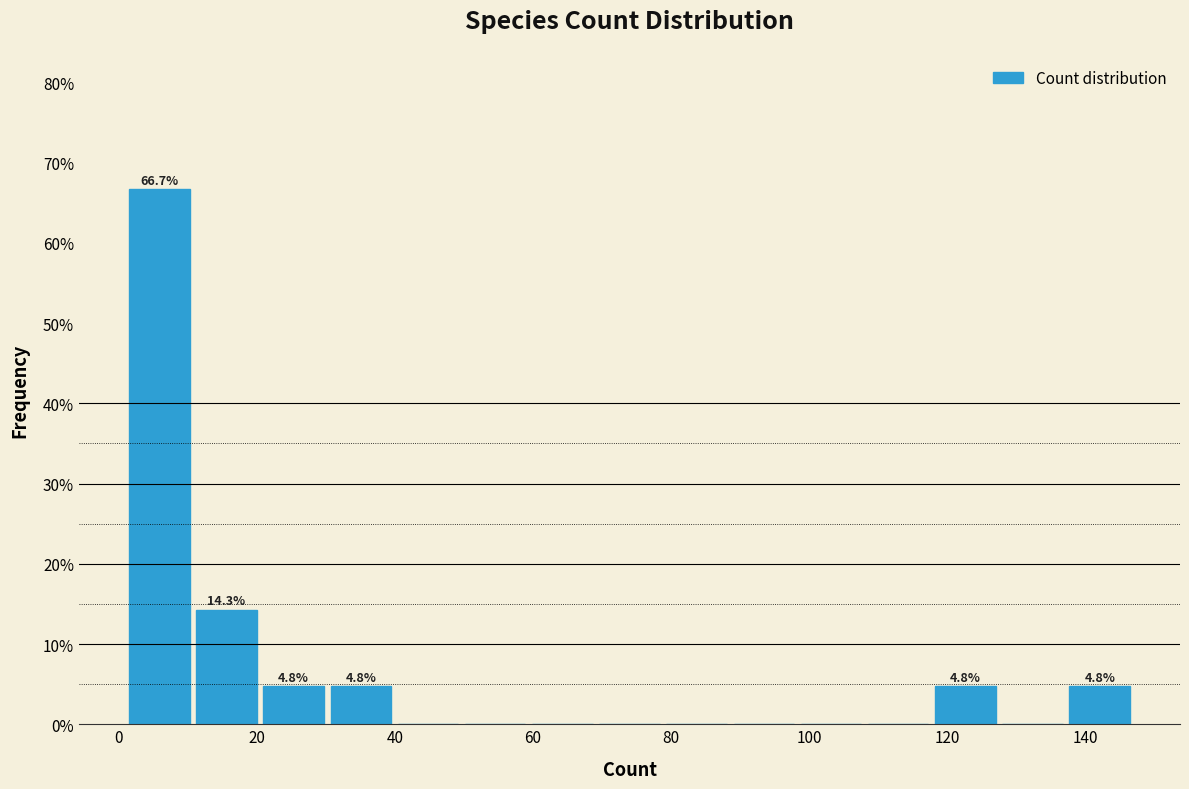

Over which range of the x-axis is the bar tallest?

2 to 10